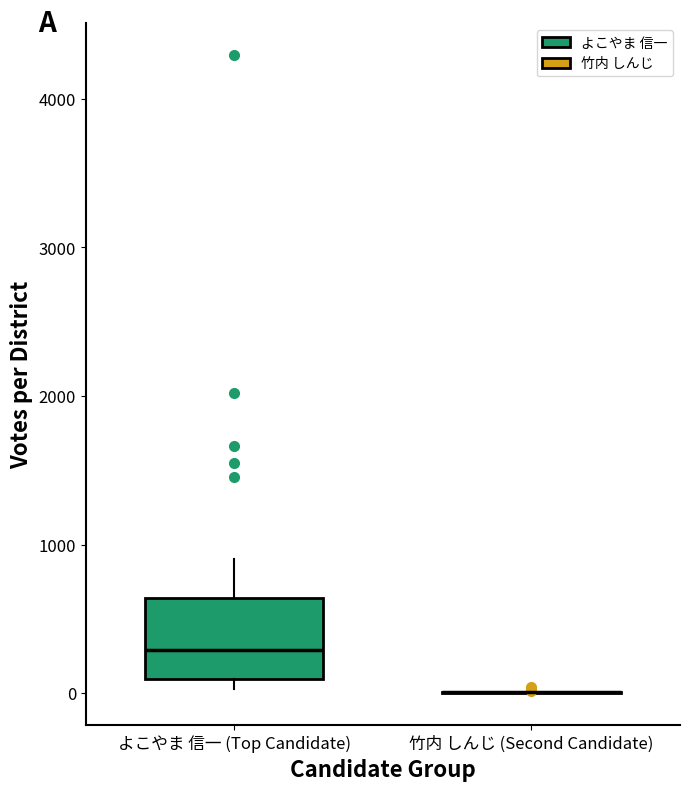

Comparing the boxes themselves (not the whiskers), which one is the tallest?

よこやま 信一 (Top Candidate)